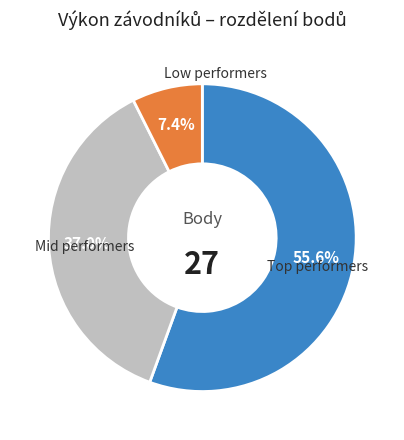

Count the number of slices in the pie.

3